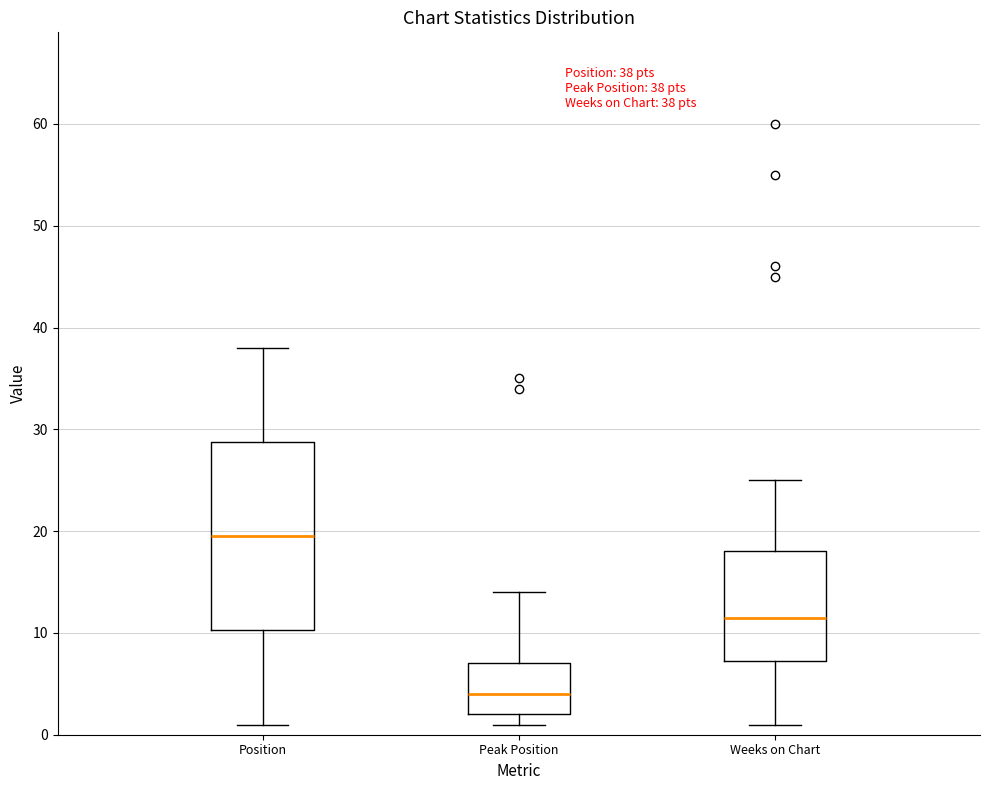

Which box is the tallest, from its lower edge to its upper edge?

Position